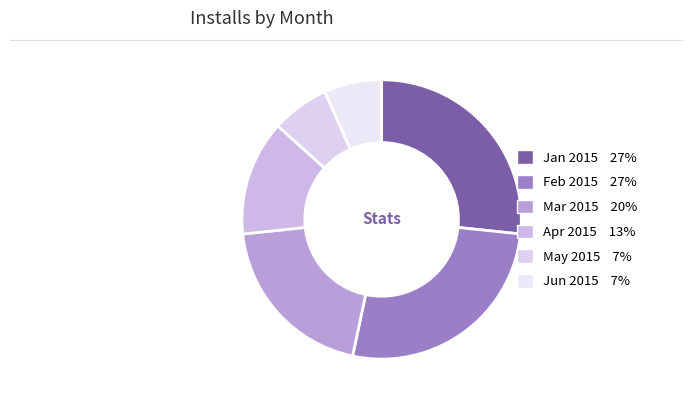

How many slices are in this pie chart?

6